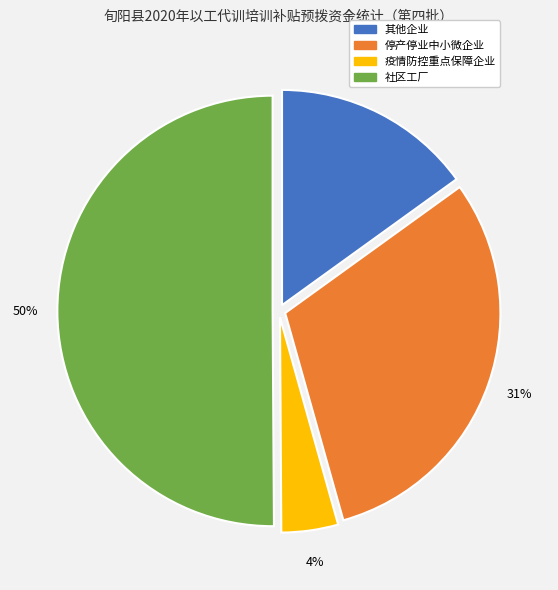

To the nearest percent, what is the average slice percentage?

25%